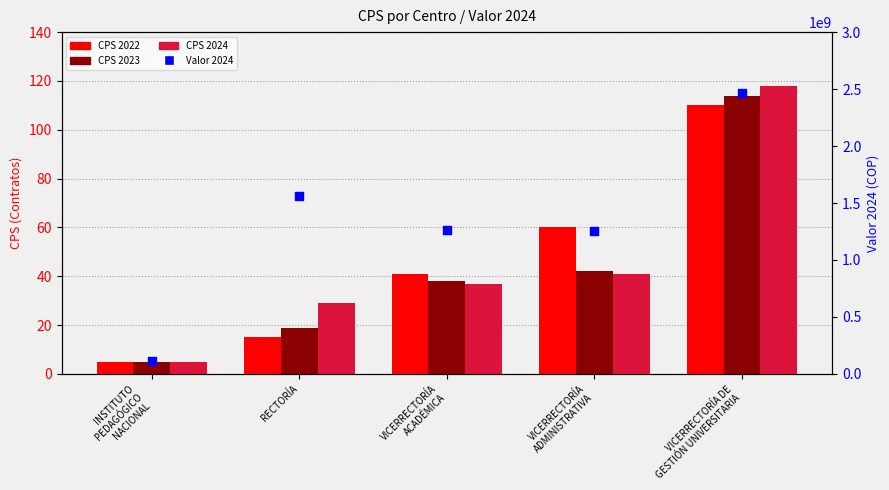

Which series reaches the minimum Y coordinate?

CPS 2022